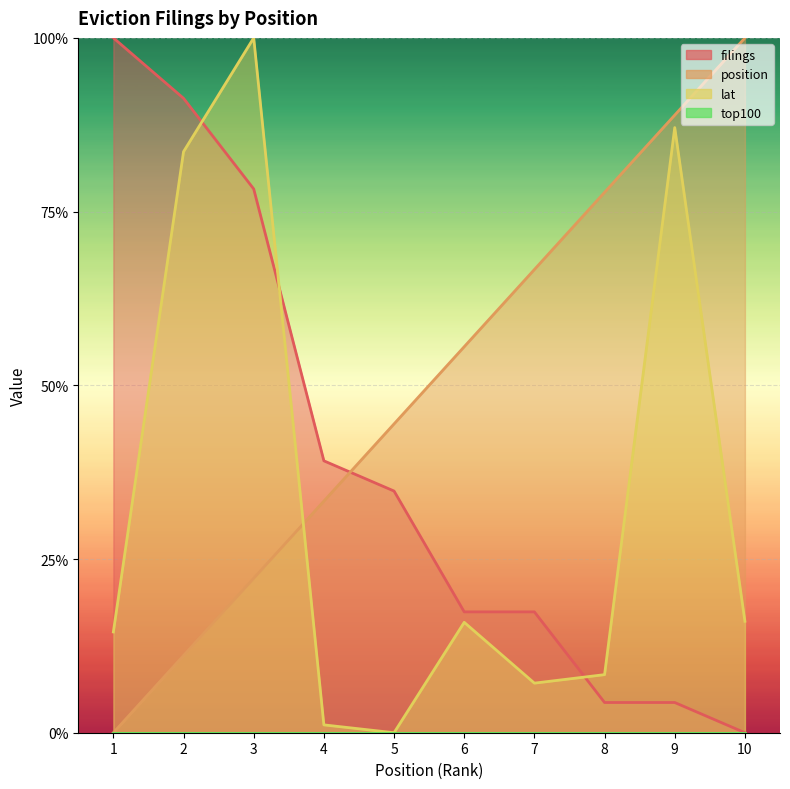

How many values in filings are above zero?

9